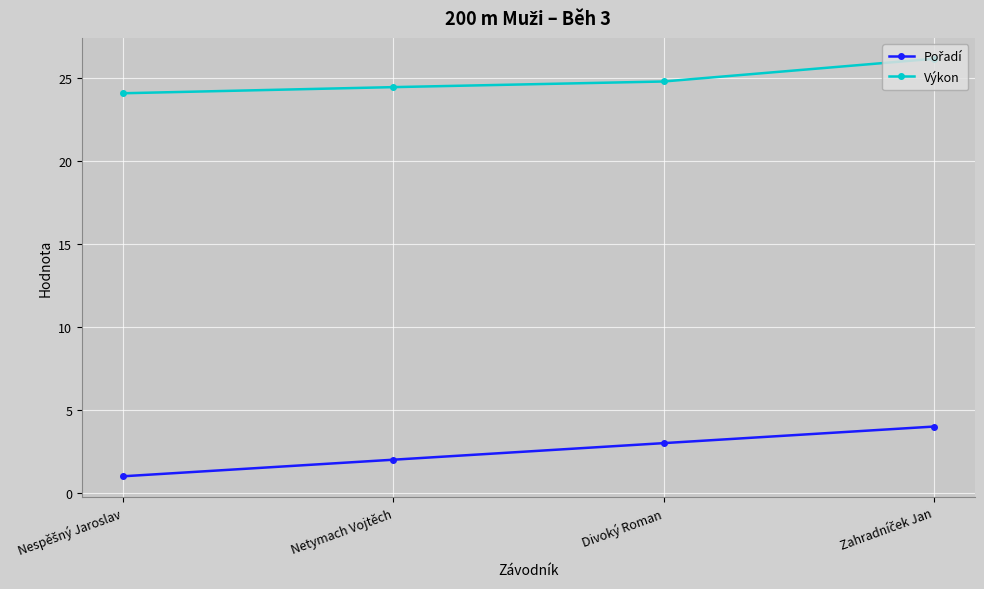

What is the smallest value displayed?

1.0